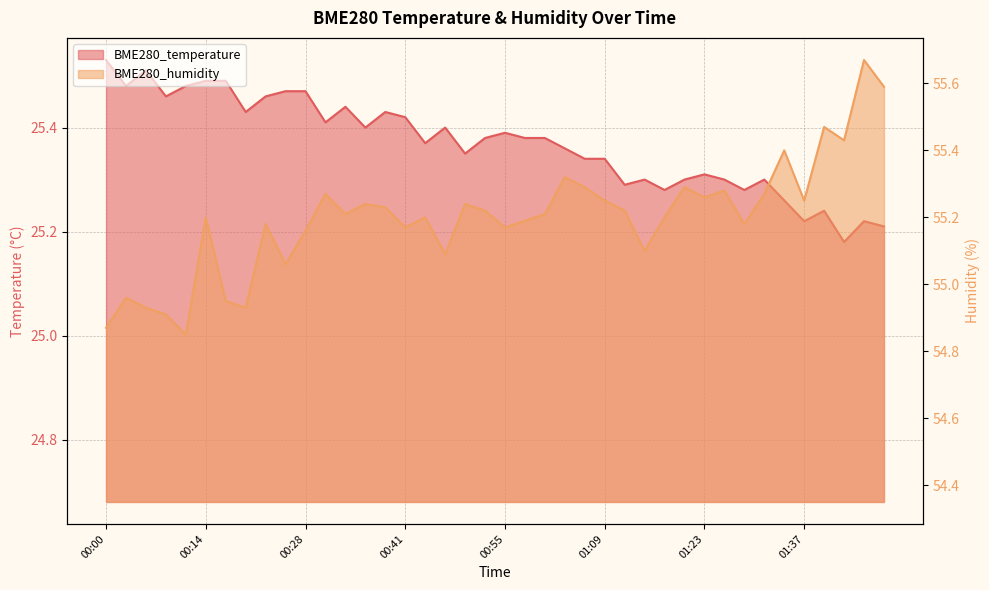

True or false: BME280_temperature has more than 0 interior local peaks.

True